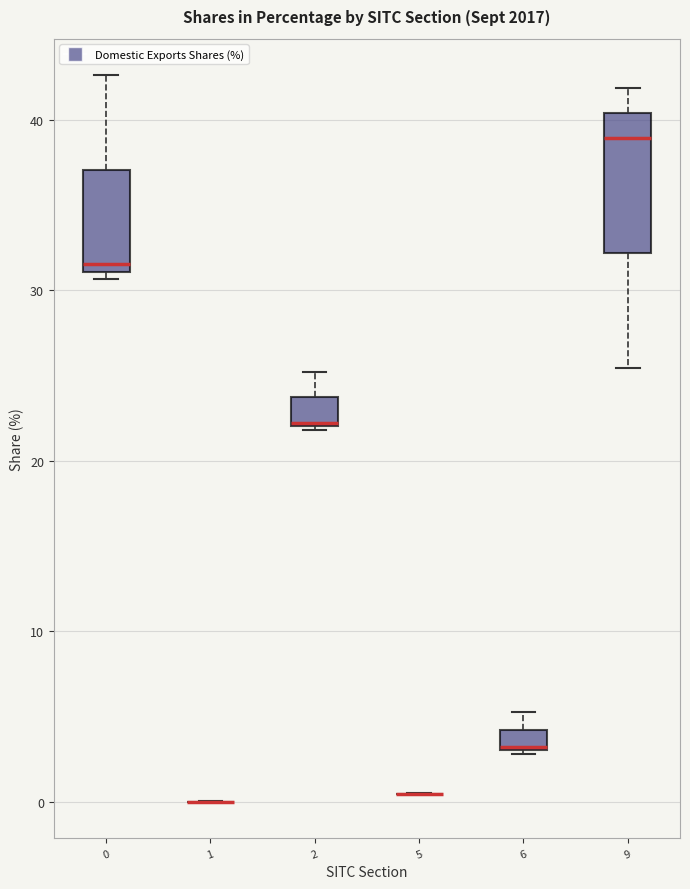

Which box is the tallest, from its lower edge to its upper edge?

9